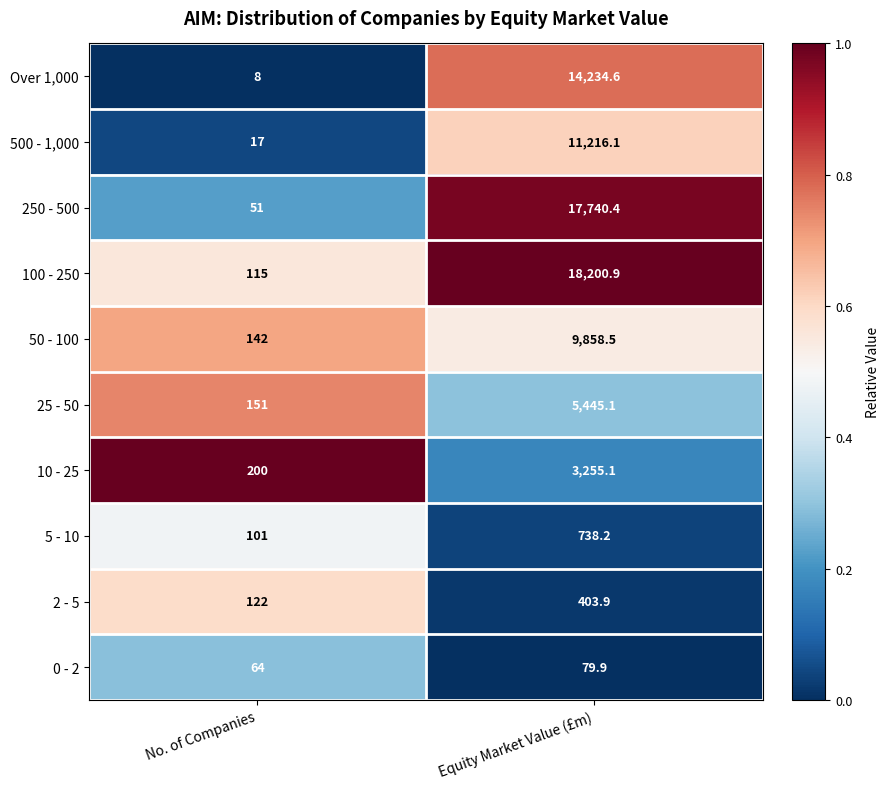

The 10 - 25 series shows 301.2 at No. of Companies. True or false?

False